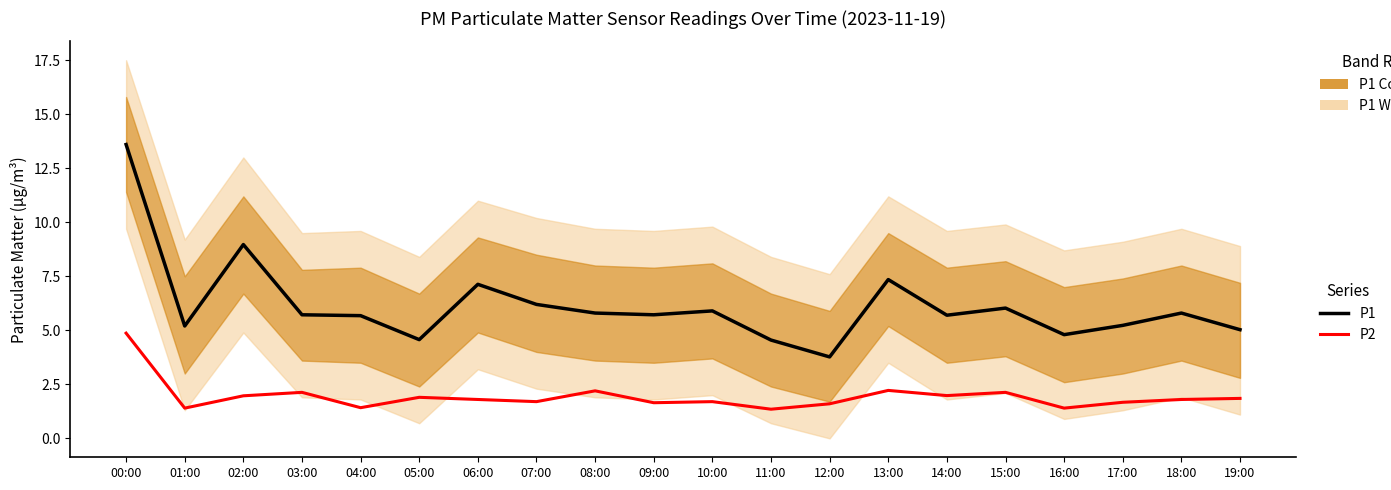

What is the value of the P2 point at the 12th from the left?

1.4